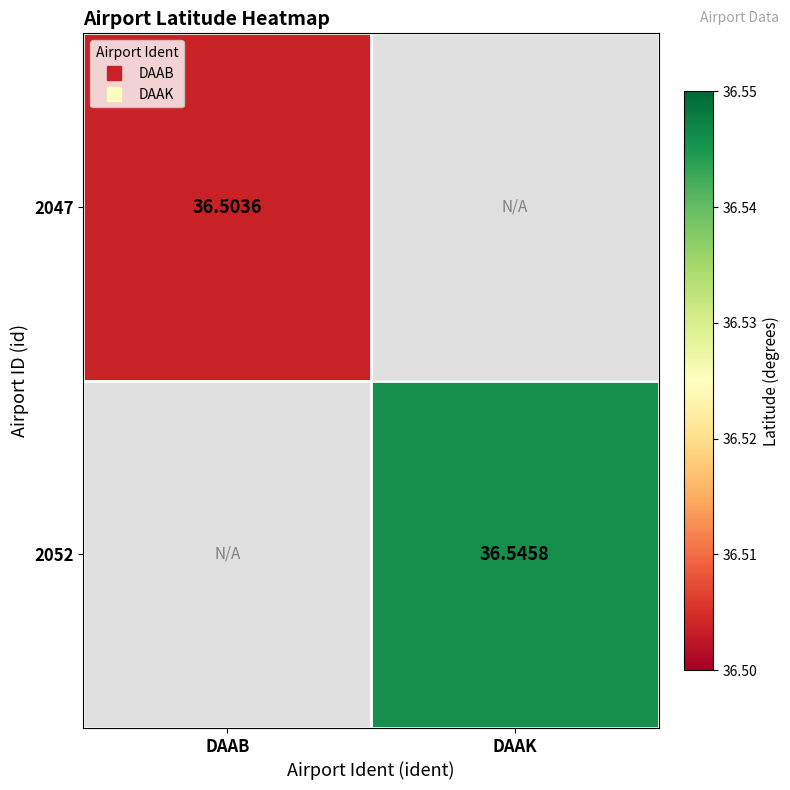

Is it true that 2052 equals 25.0 at DAAK?

False